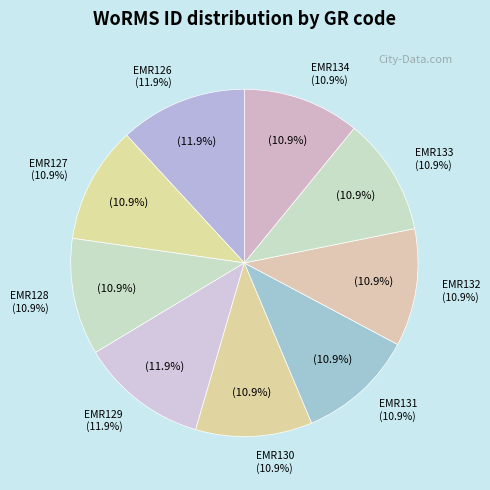

Rank the categories by value from lowest to highest.

EMR130, EMR127, EMR131, EMR128, EMR134, EMR132, EMR133, EMR129, EMR126